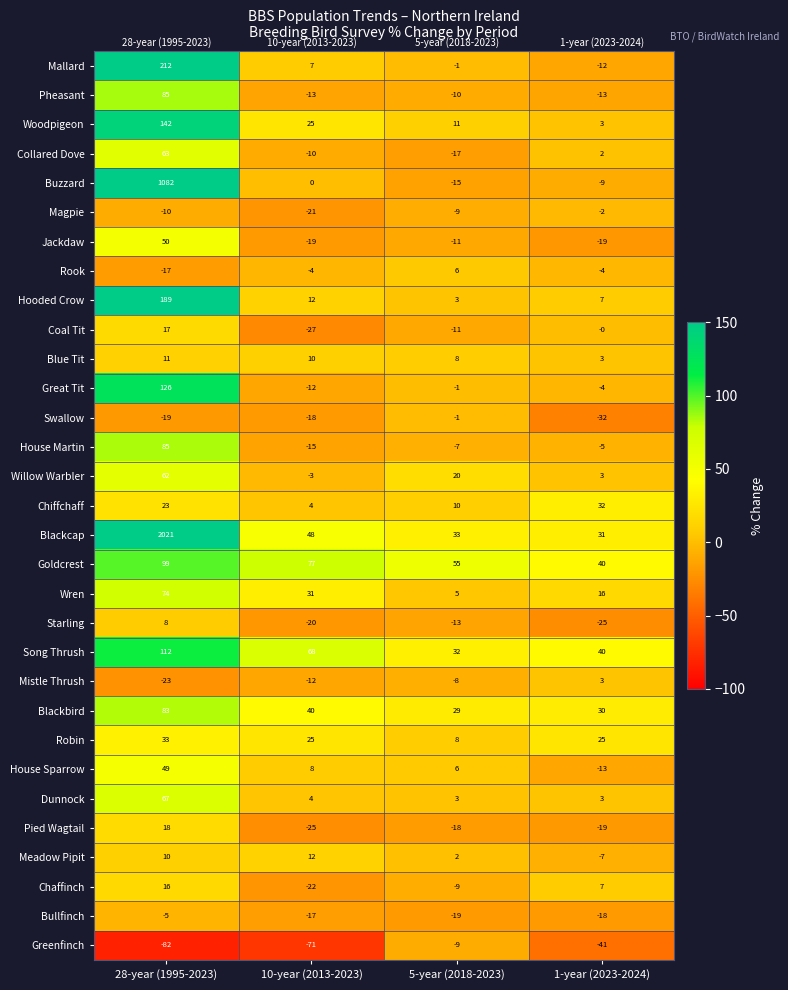

The value of Willow Warbler at 10-year (2013-2023) is -3. True or false?

True